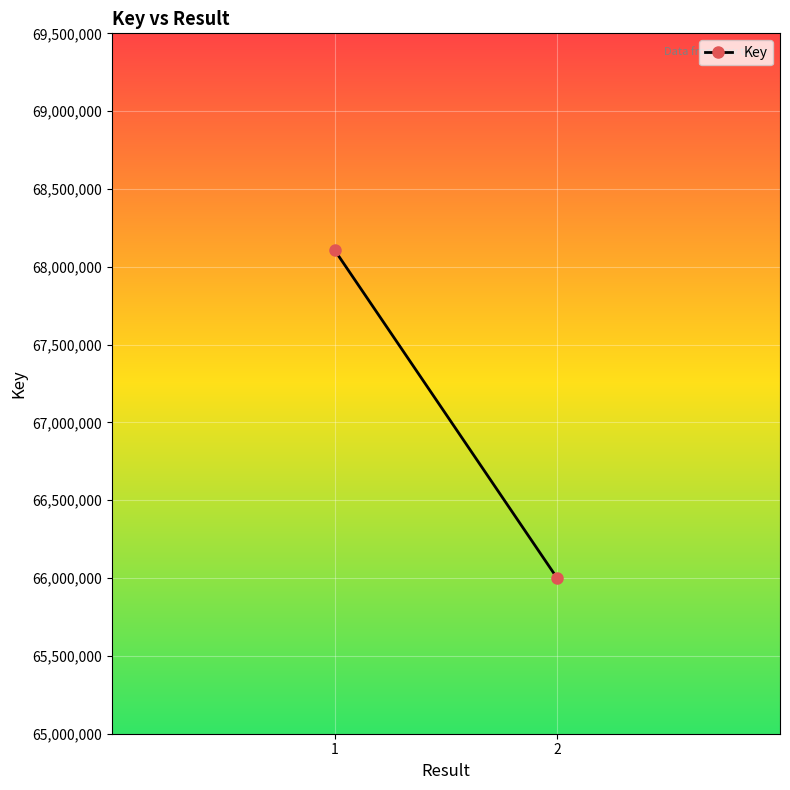

Reading left to right, transcribe all the data shown in this chart.

1=68106740	2=65997820